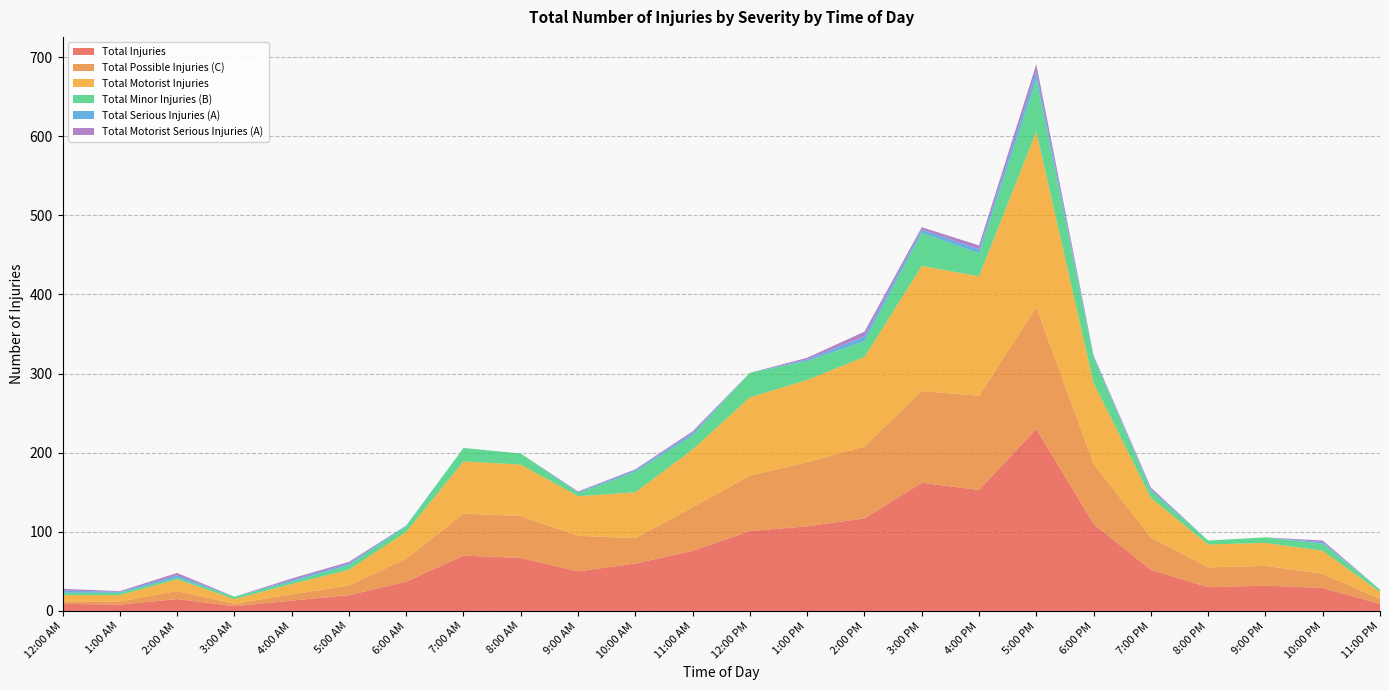

Reading left to right, list all the values displayed in this chart.

Total Injuries: 9	8	15	6	13	20	37	70	67	50	60	76	101	107	117	162	153	230	110	52	30	32	29	9
Total Possible Injuries (C): 3	4	10	3	8	12	29	53	53	45	32	55	70	81	91	116	119	154	76	41	25	25	18	6
Total Motorist Injuries: 8	8	15	6	13	20	34	66	65	50	58	73	99	104	113	158	151	222	102	50	29	29	29	9
Total Minor Injuries (B): 3	3	2	3	3	6	7	17	14	4	26	18	31	24	20	42	29	66	32	9	5	7	9	3
Total Serious Injuries (A): 3	1	3	0	2	2	1	0	0	1	2	3	0	2	6	4	5	10	2	2	0	0	2	0
Total Motorist Serious Injuries (A): 2	1	3	0	2	2	0	0	0	1	1	2	0	2	6	3	5	9	1	2	0	0	2	0